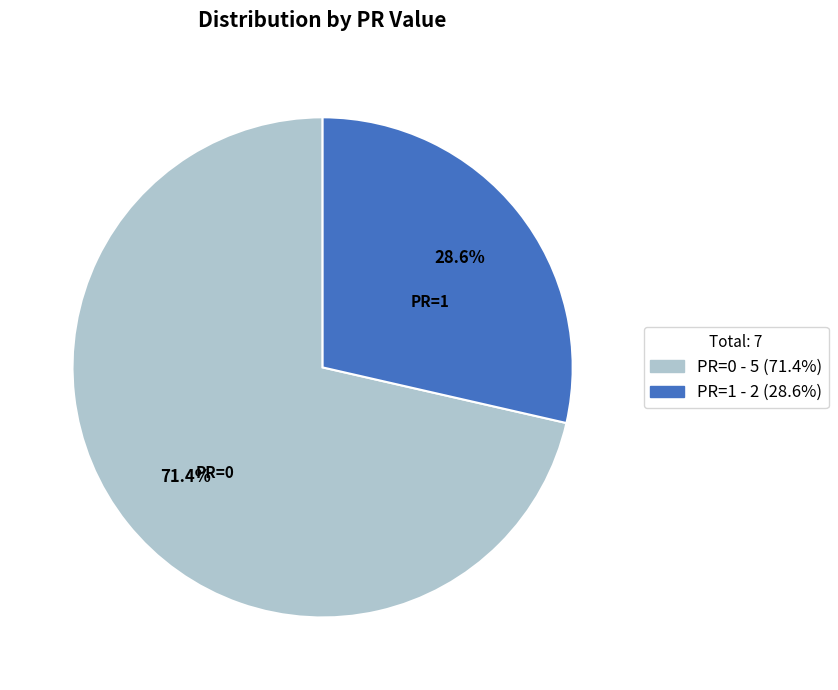

Do PR=1 and PR=0 together represent more than half of the pie?

Yes